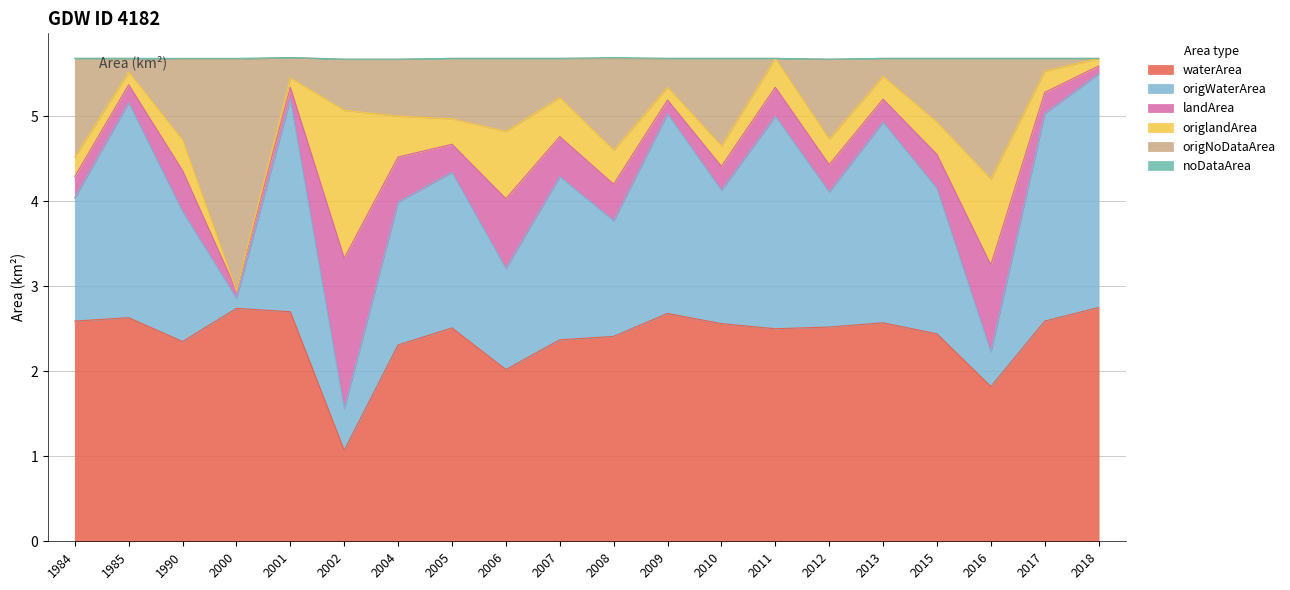

At which category is the sum across all series the highest?

2018